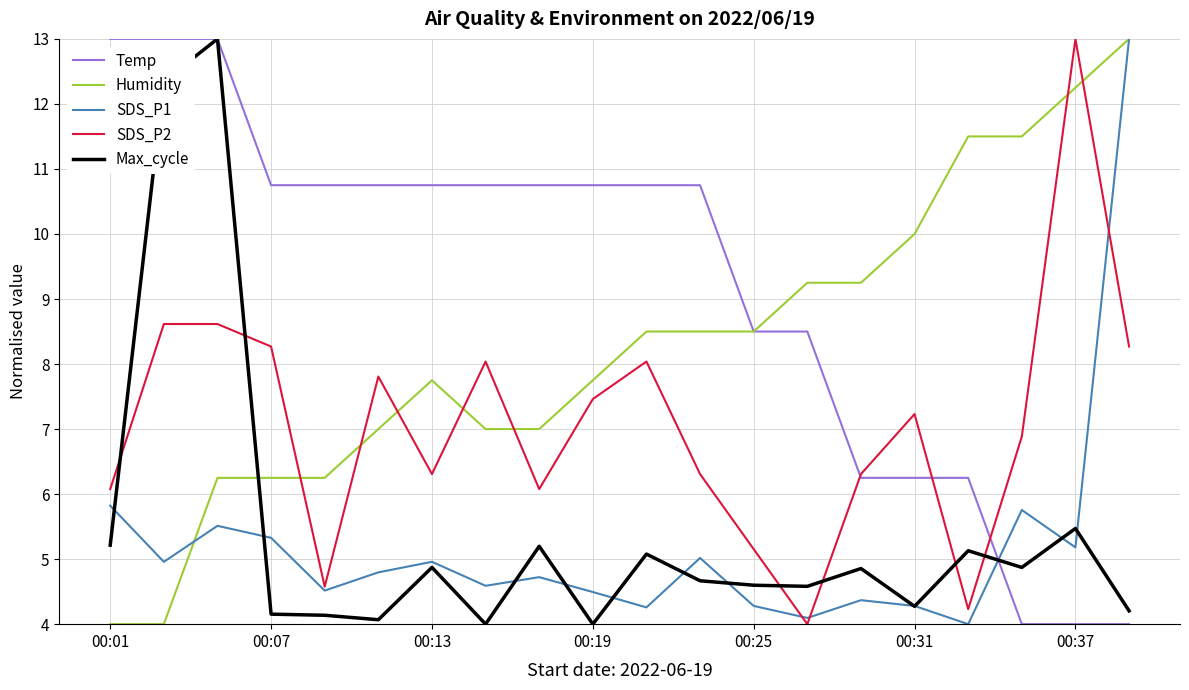

What is the minimum value for SDS_P2?

4.0